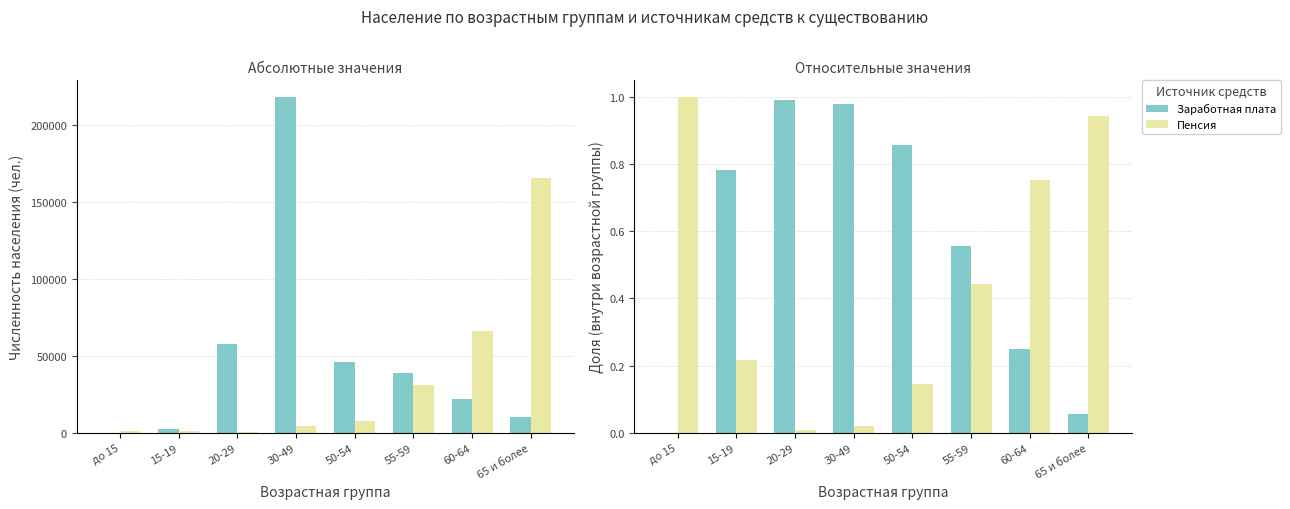

Is the value of Пенсия at 60-64 greater than the value of Заработная плата at 30-49?

No